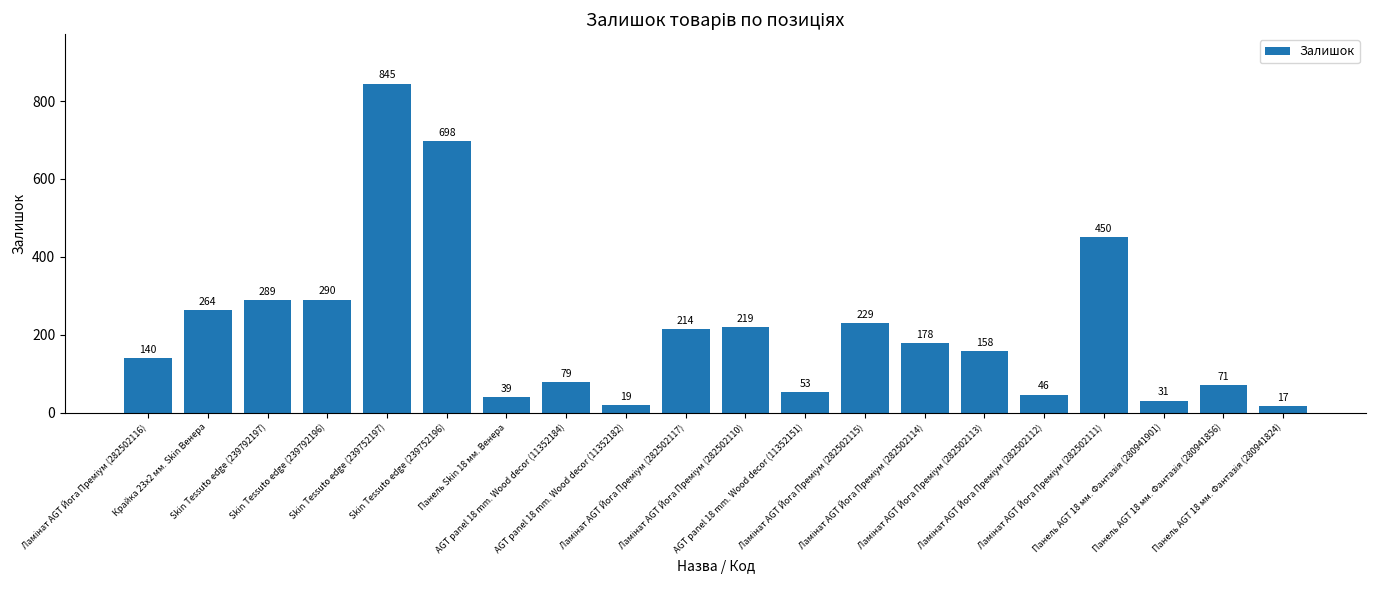

Does the chart contain any negative values?

No